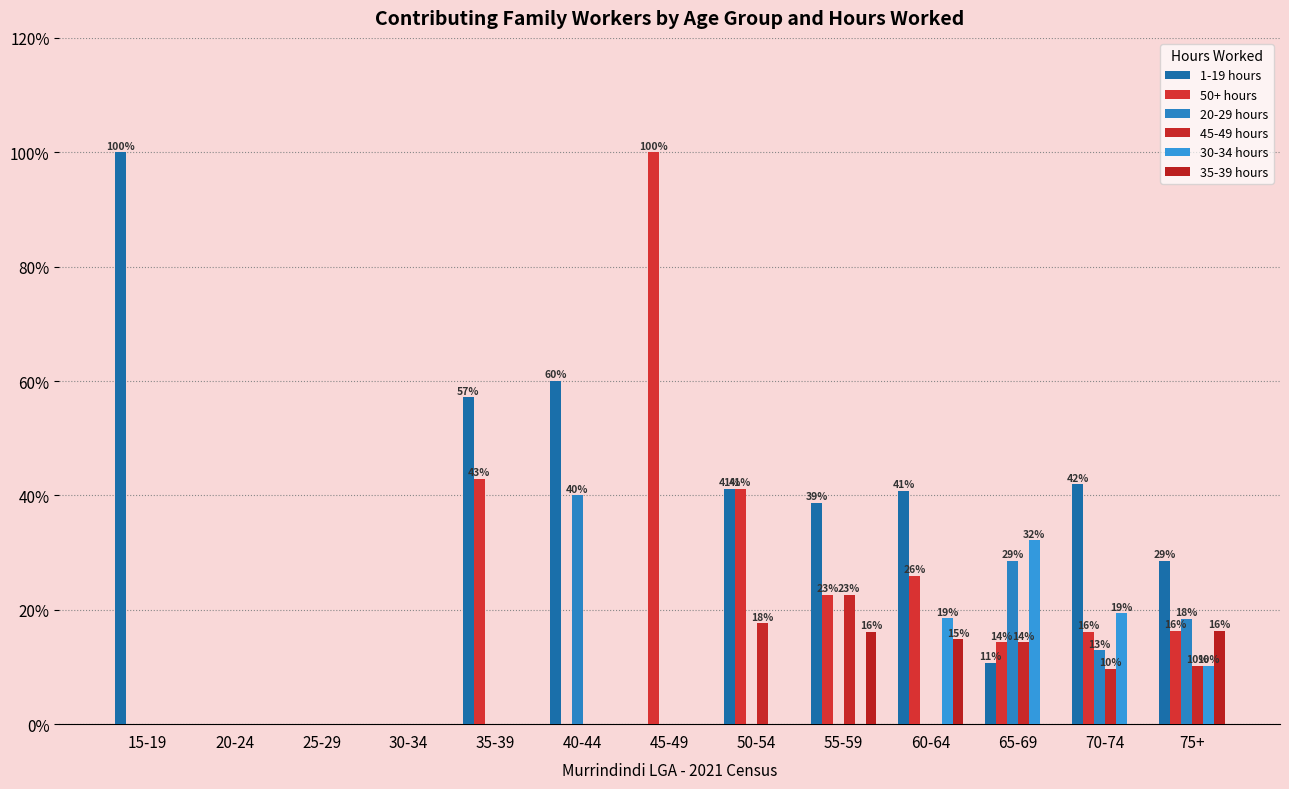

Where does the 1-19 hours series first go above 38?

15-19